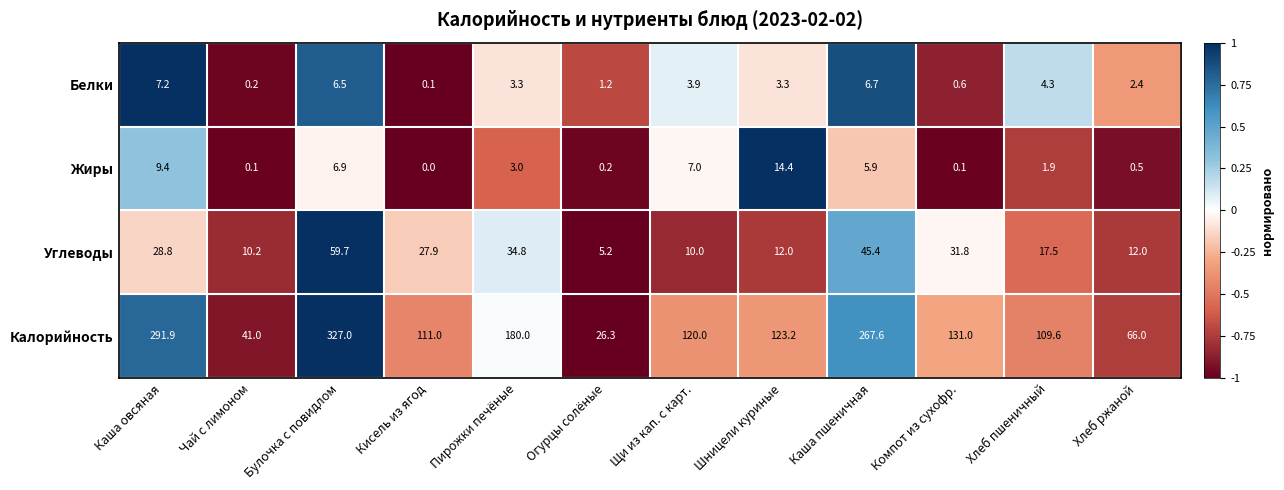

What is the total value across all series at Шницели куриные?

152.9